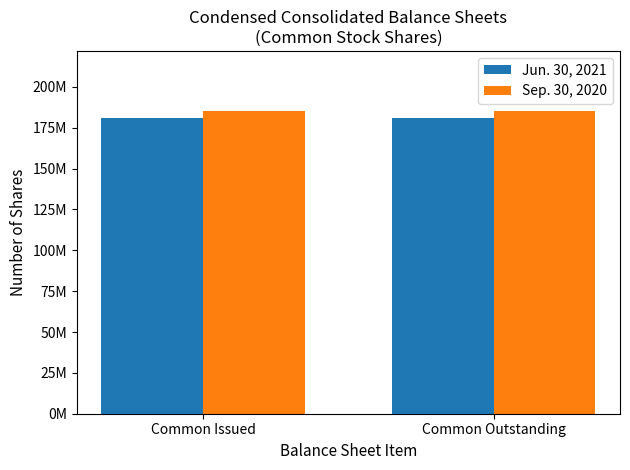

What position from the right is Common Outstanding?

1